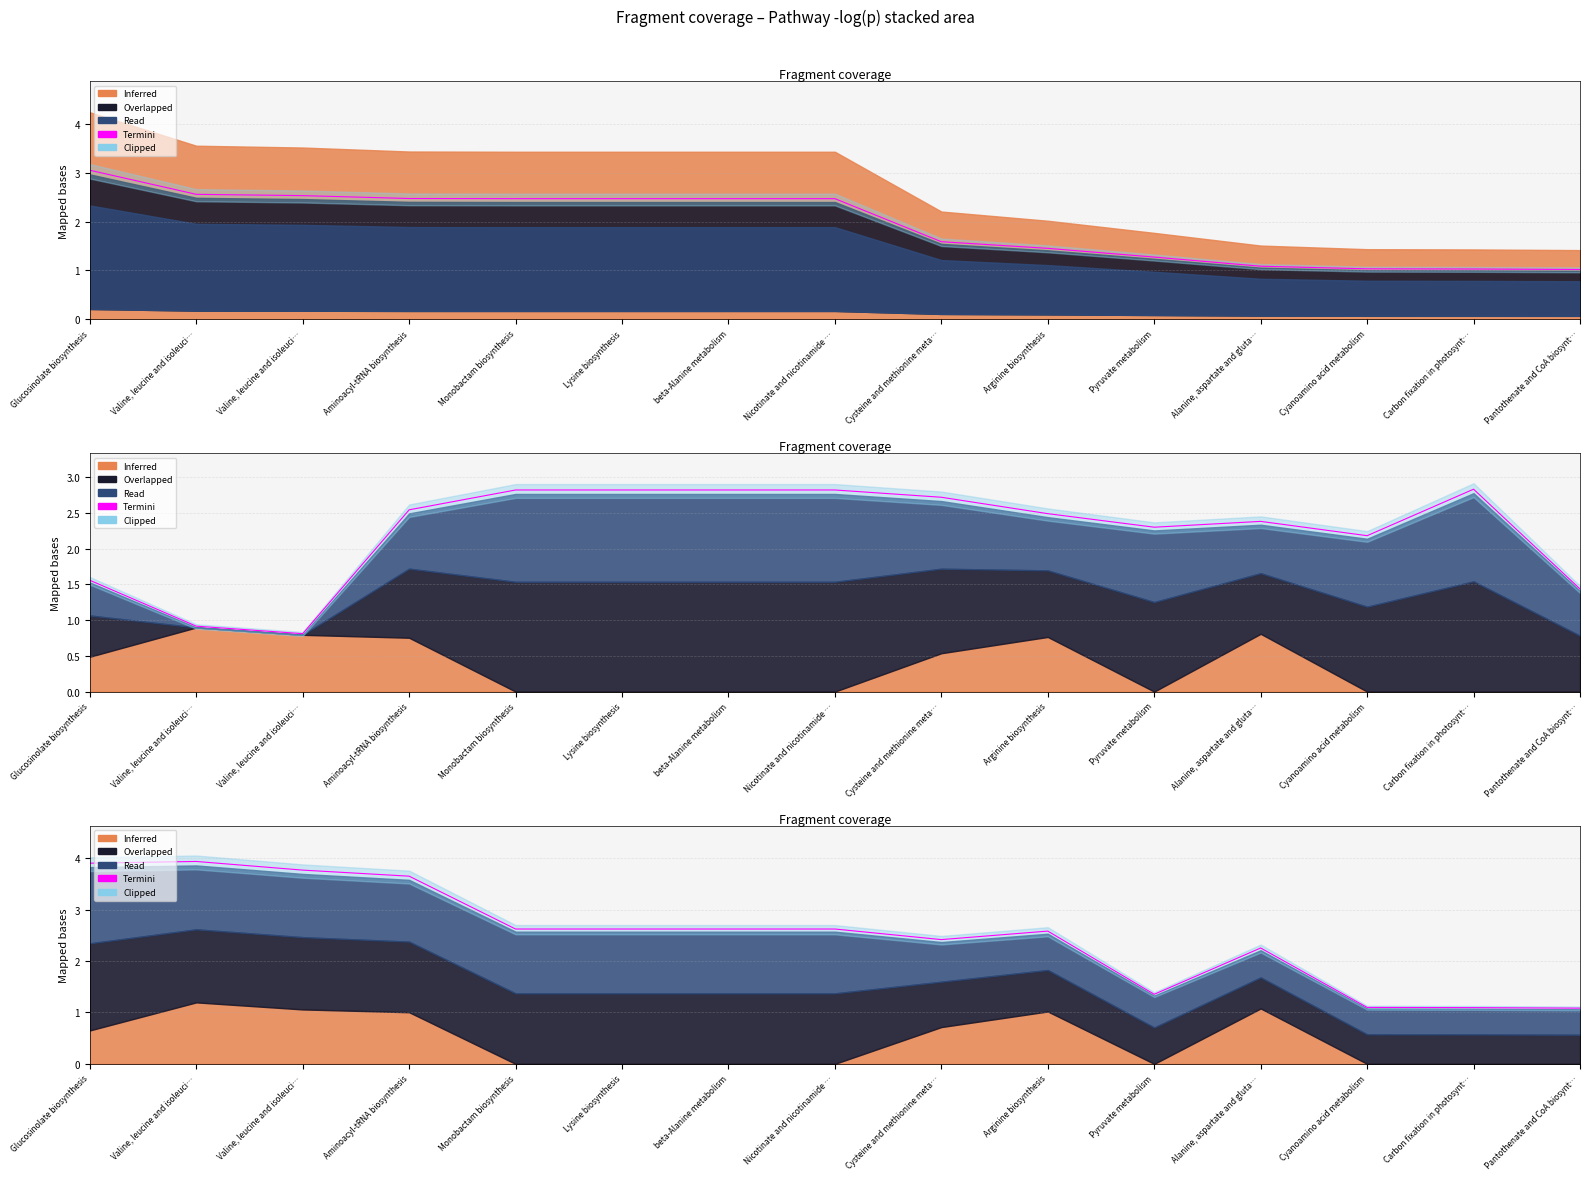

What is the change in value from Alanine, aspartate and gluta… to Cyanoamino acid metabolism?

-1.2